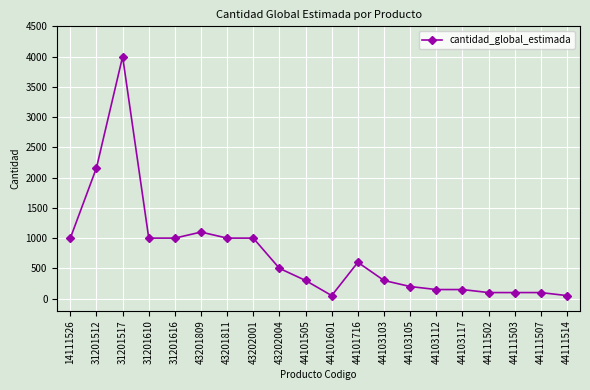

What is the change in value from 31201616 to 44111514?

-950